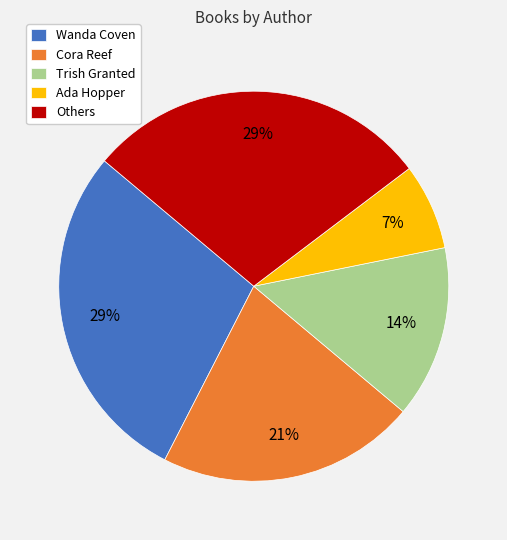

True or false: Trish Granted accounts for 3% of the total.

False